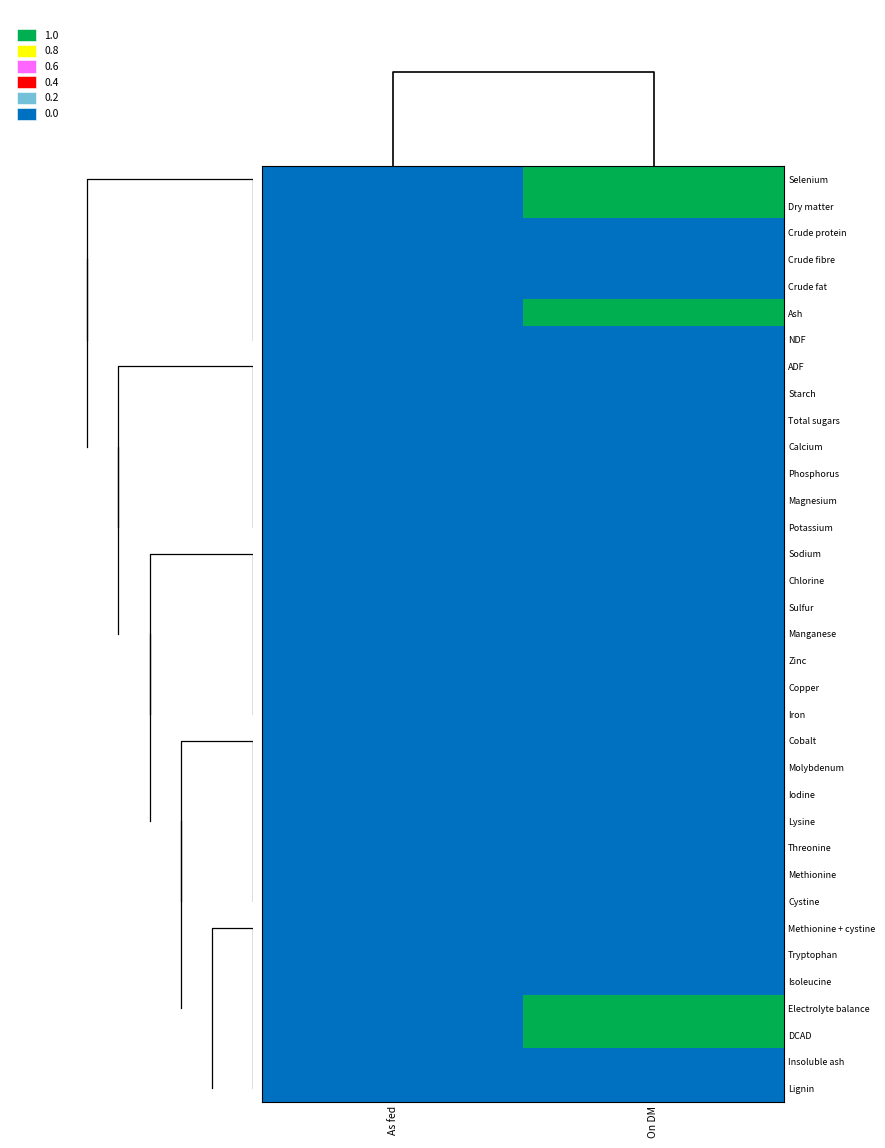

Reading left to right, transcribe all the data shown in this chart.

Selenium: As fed=0	On DM=1
Dry matter: As fed=0	On DM=1
Crude protein: As fed=0	On DM=0
Crude fibre: As fed=0	On DM=0
Crude fat: As fed=0	On DM=0
Ash: As fed=0	On DM=1
NDF: As fed=0	On DM=0
ADF: As fed=0	On DM=0
Starch: As fed=0	On DM=0
Total sugars: As fed=0	On DM=0
Calcium: As fed=0	On DM=0
Phosphorus: As fed=0	On DM=0
Magnesium: As fed=0	On DM=0
Potassium: As fed=0	On DM=0
Sodium: As fed=0	On DM=0
Chlorine: As fed=0	On DM=0
Sulfur: As fed=0	On DM=0
Manganese: As fed=0	On DM=0
Zinc: As fed=0	On DM=0
Copper: As fed=0	On DM=0
Iron: As fed=0	On DM=0
Cobalt: As fed=0	On DM=0
Molybdenum: As fed=0	On DM=0
Iodine: As fed=0	On DM=0
Lysine: As fed=0	On DM=0
Threonine: As fed=0	On DM=0
Methionine: As fed=0	On DM=0
Cystine: As fed=0	On DM=0
Methionine + cystine: As fed=0	On DM=0
Tryptophan: As fed=0	On DM=0
Isoleucine: As fed=0	On DM=0
Electrolyte balance: As fed=0	On DM=1
DCAD: As fed=0	On DM=1
Insoluble ash: As fed=0	On DM=0
Lignin: As fed=0	On DM=0